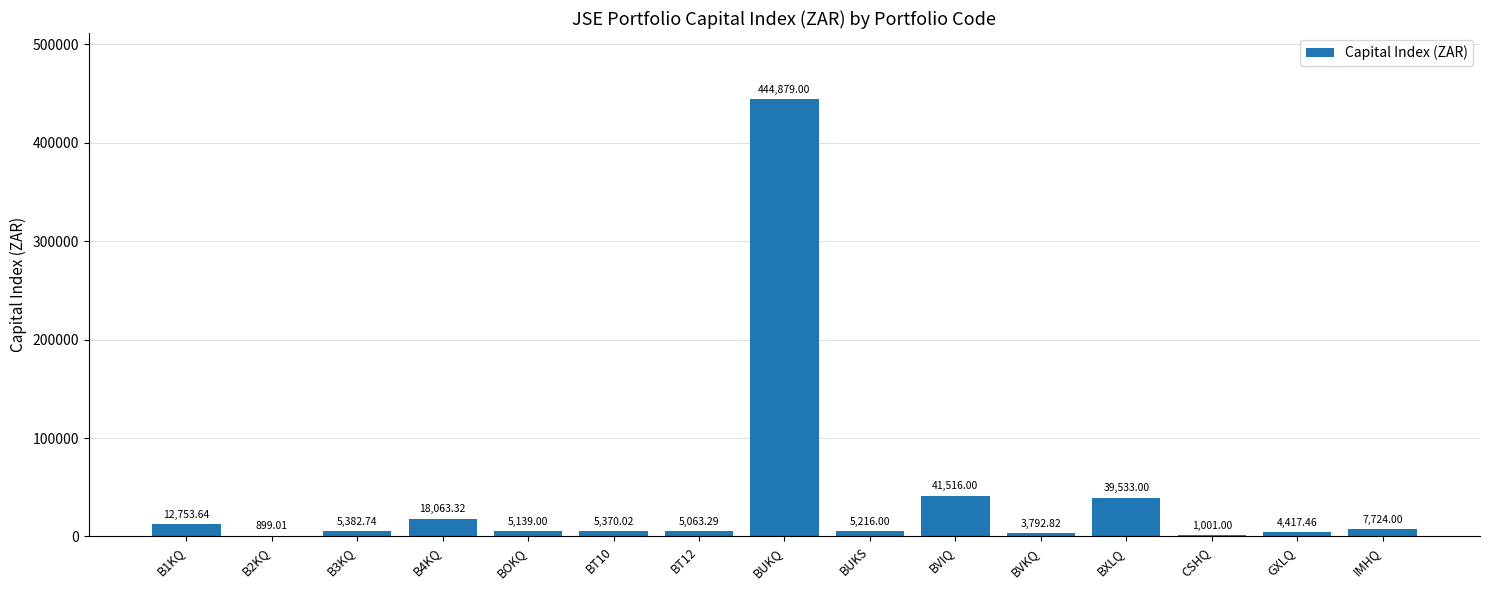

At which label is the value closest to 222889?

BVIQ